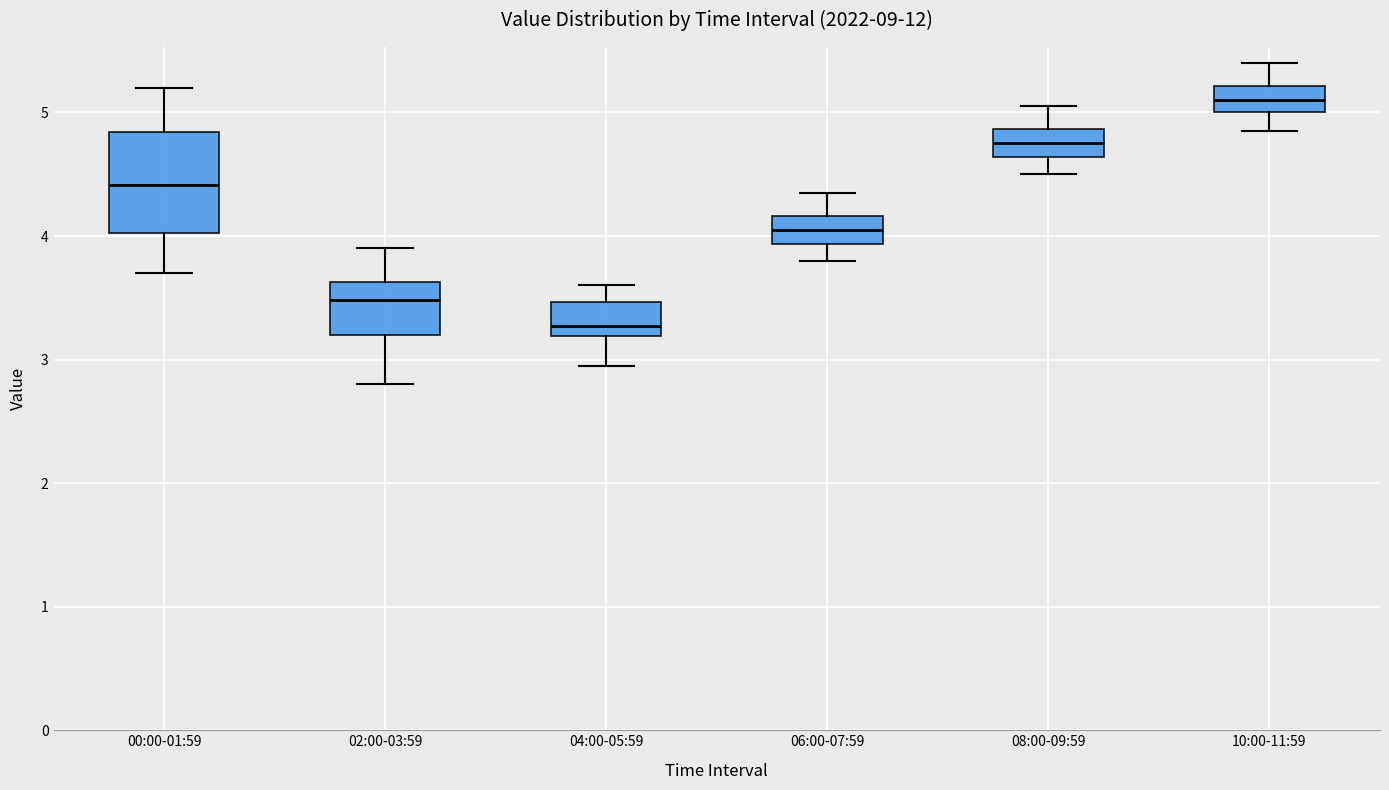

Reading left to right, read every box against the y-axis: the position of its median line, the range the box covers, and the ends of its whiskers. The values are not printed on the chart, so give them approximately, as read against the axis.

00:00-01:59: median 4.4, box 4.0 to 4.8, whiskers 3.7 to 5.2
02:00-03:59: median 3.5, box 3.2 to 3.6, whiskers 2.8 to 3.9
04:00-05:59: median 3.3, box 3.2 to 3.5, whiskers 3.0 to 3.6
06:00-07:59: median 4.1, box 3.9 to 4.2, whiskers 3.8 to 4.4
08:00-09:59: median 4.8, box 4.6 to 4.9, whiskers 4.5 to 5.1
10:00-11:59: median 5.1, box 5.0 to 5.2, whiskers 4.9 to 5.4